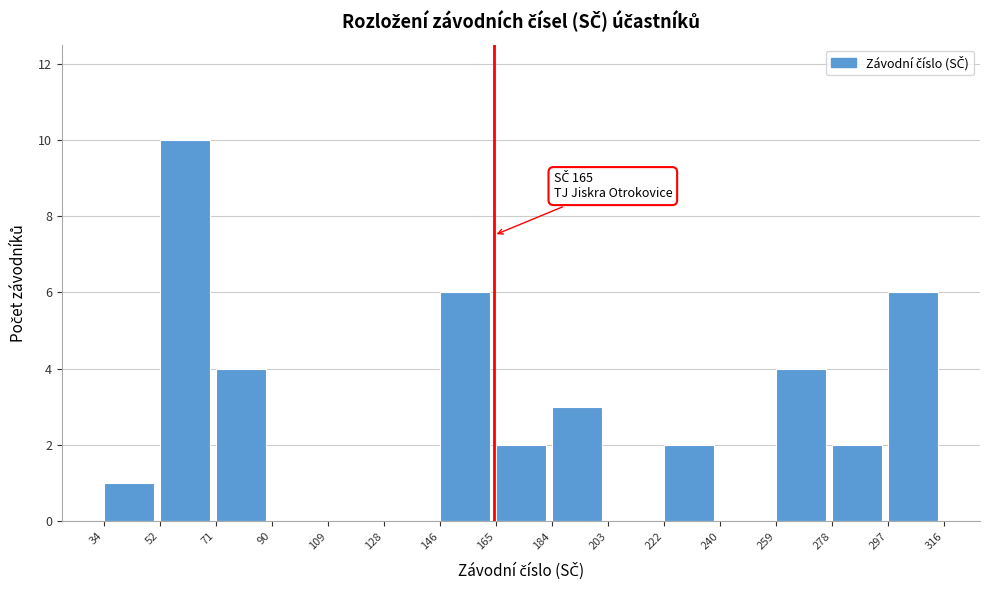

Which range on the x-axis has the tallest bar?

52 to 71